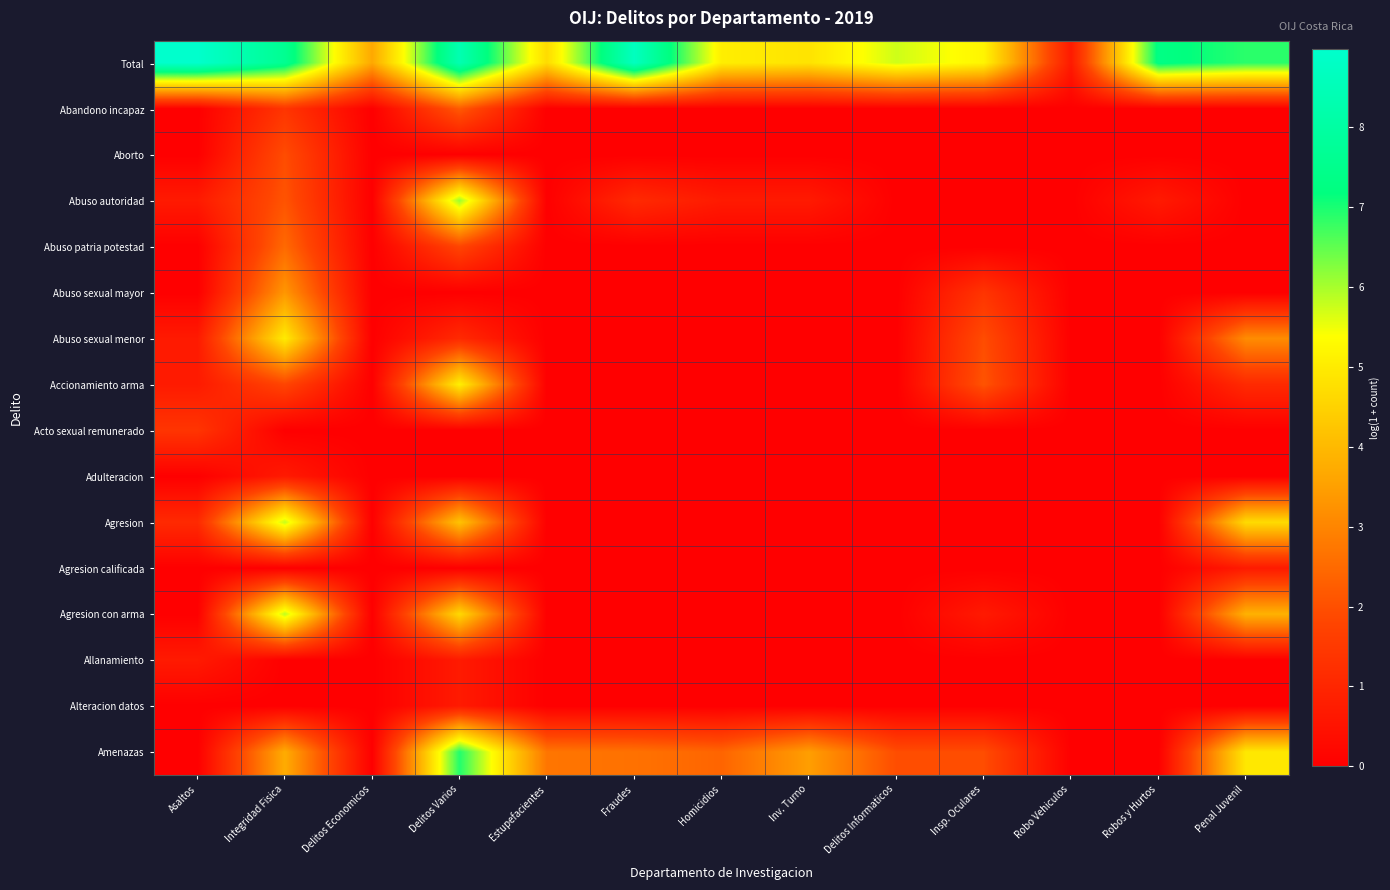

Which series has the largest range (max minus min)?

Total